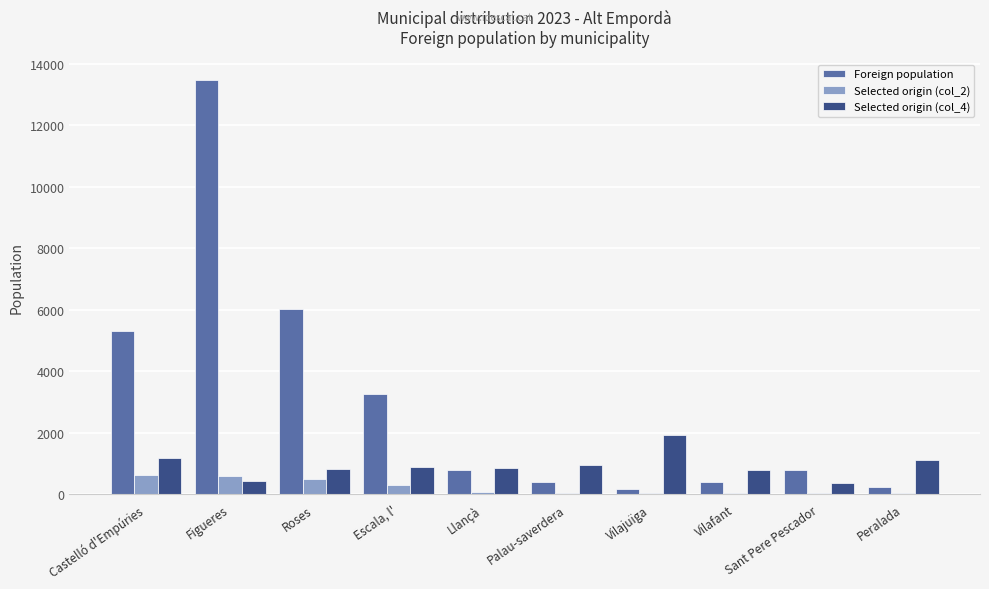

Count the number of categories in the chart.

10